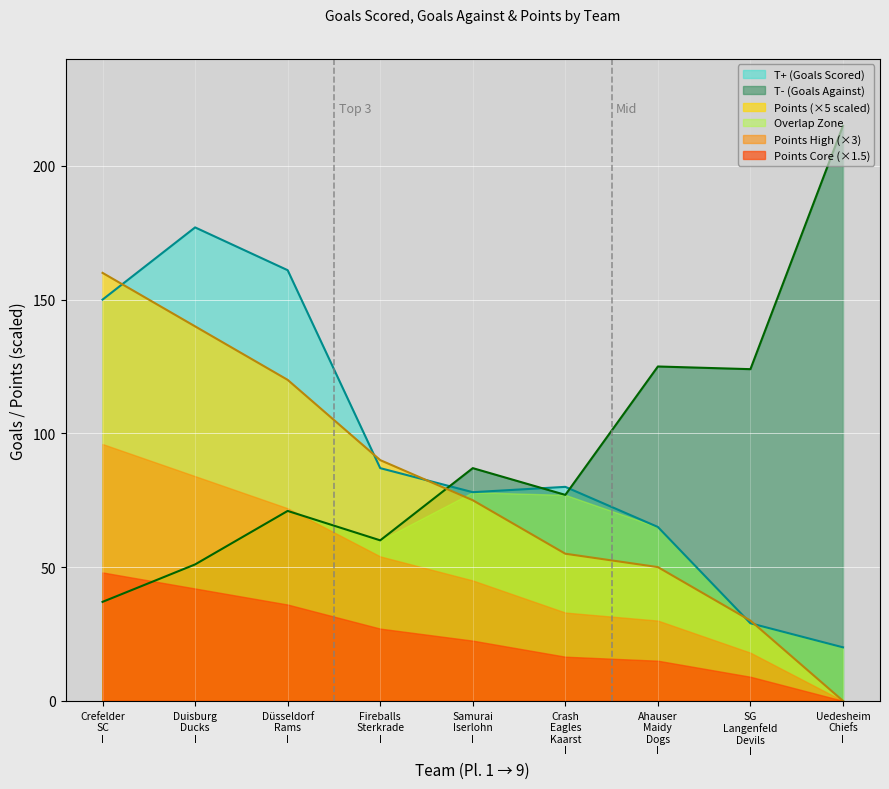

Which series has the largest total across all categories?

T+ (Goals Scored)